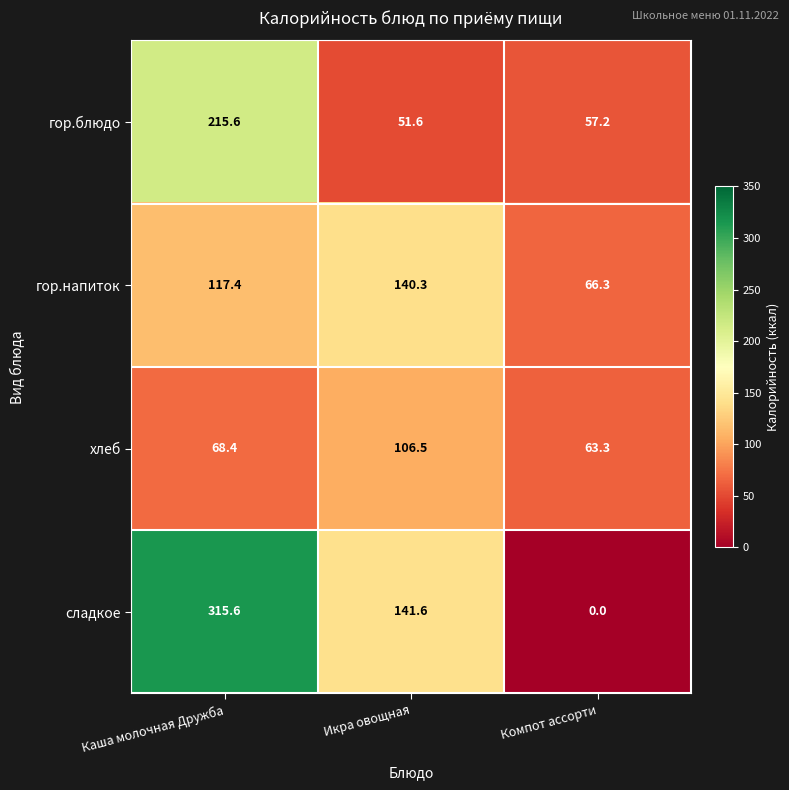

The хлеб series shows 180.3 at Икра овощная. True or false?

False